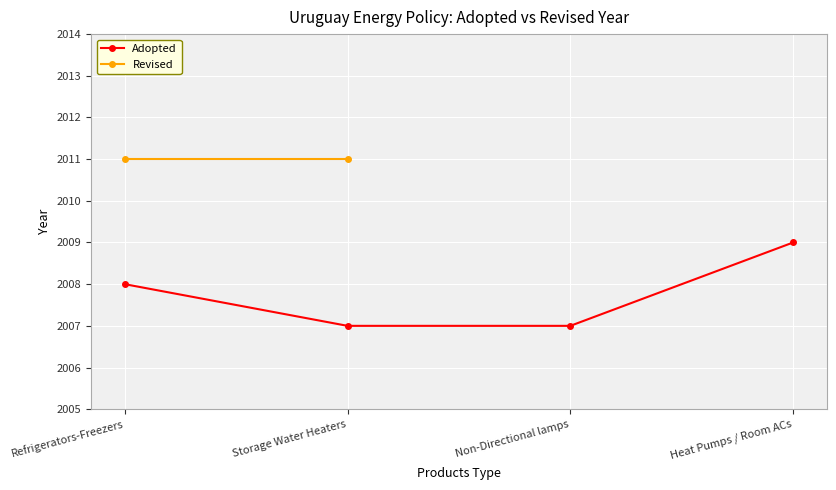

Rank the series by their maximum value, from highest to lowest.

Revised, Adopted